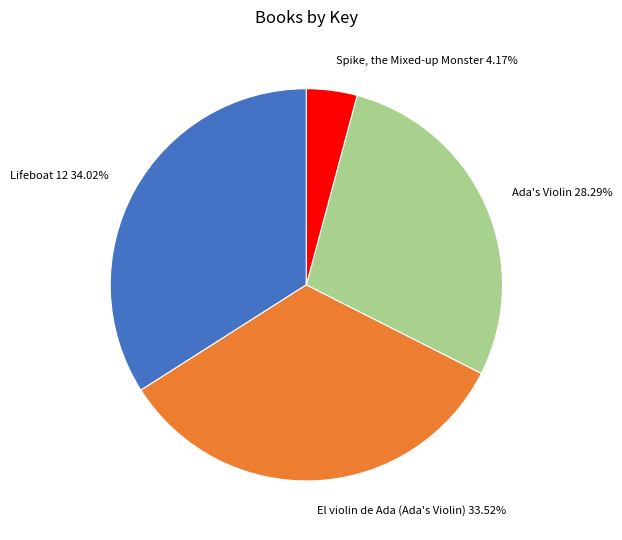

True or false: Lifeboat 12 accounts for 20% of the total.

False